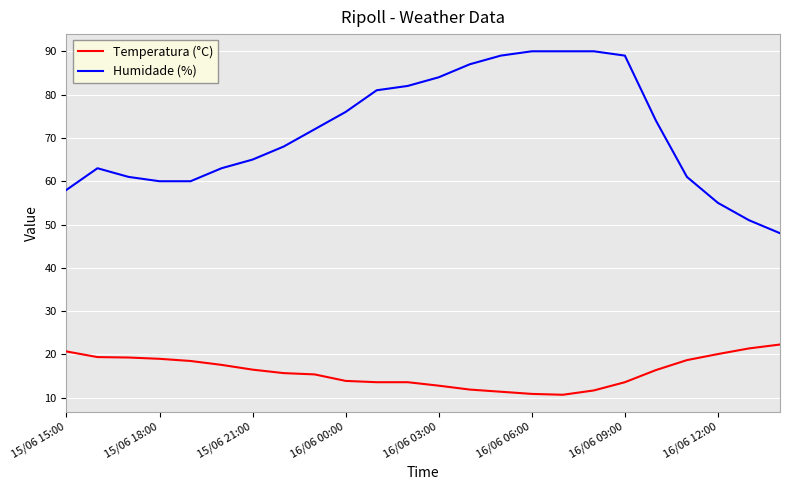

Which series has the widest spread of values?

Humidade (%)